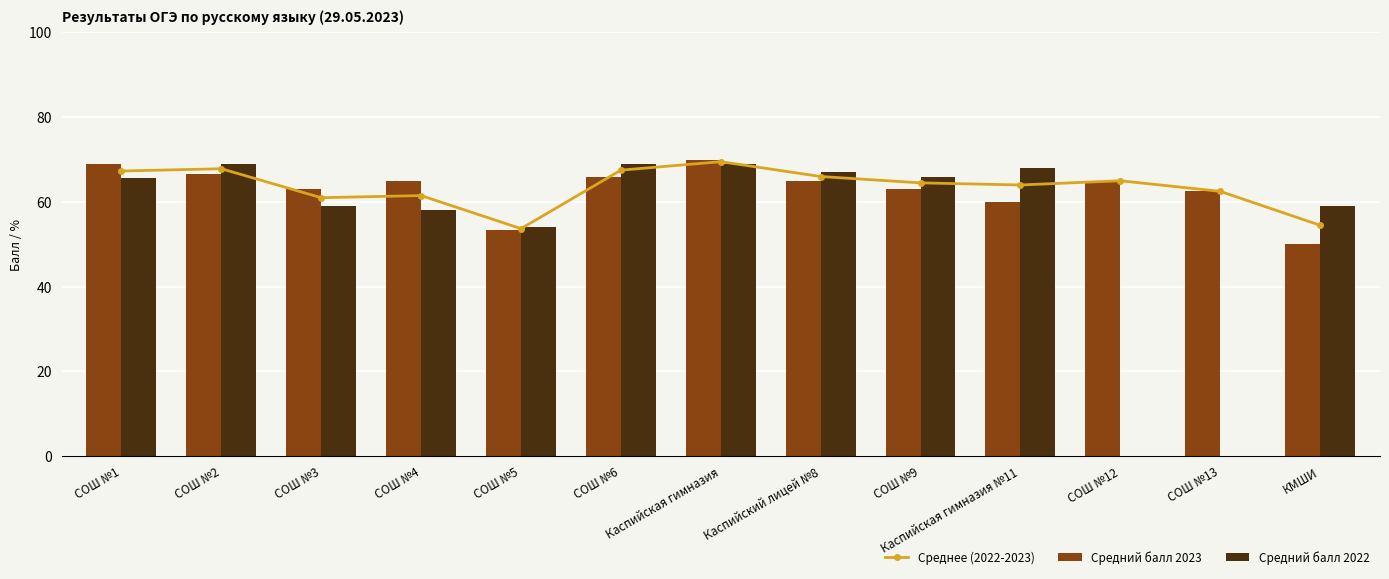

What is the sum of the Средний балл 2022 values at СОШ №13 and СОШ №6?

69.0